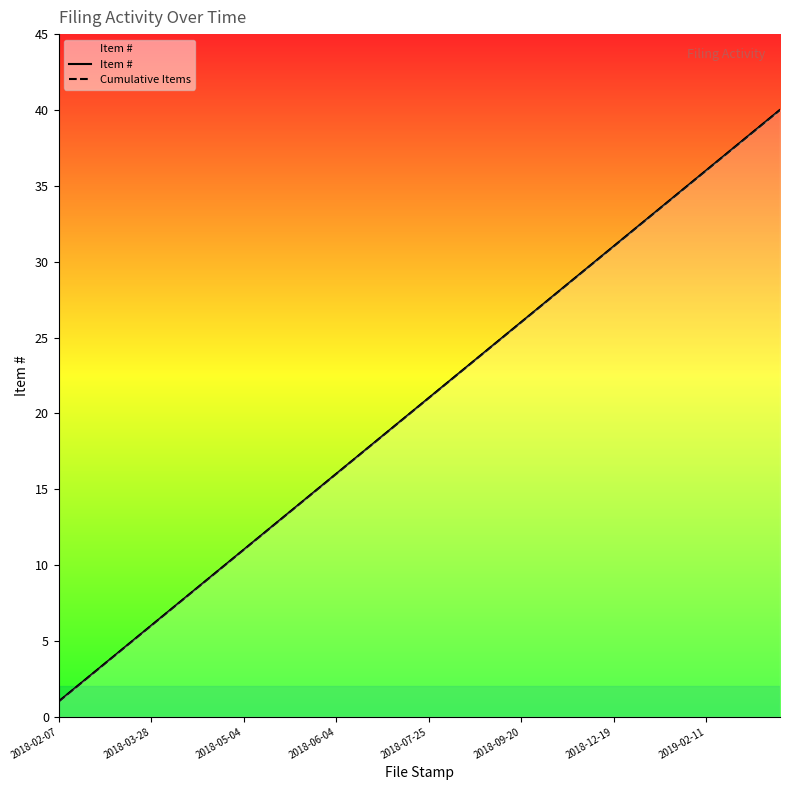

What is the sum of the Cumulative Items values at 11 and 32?

45